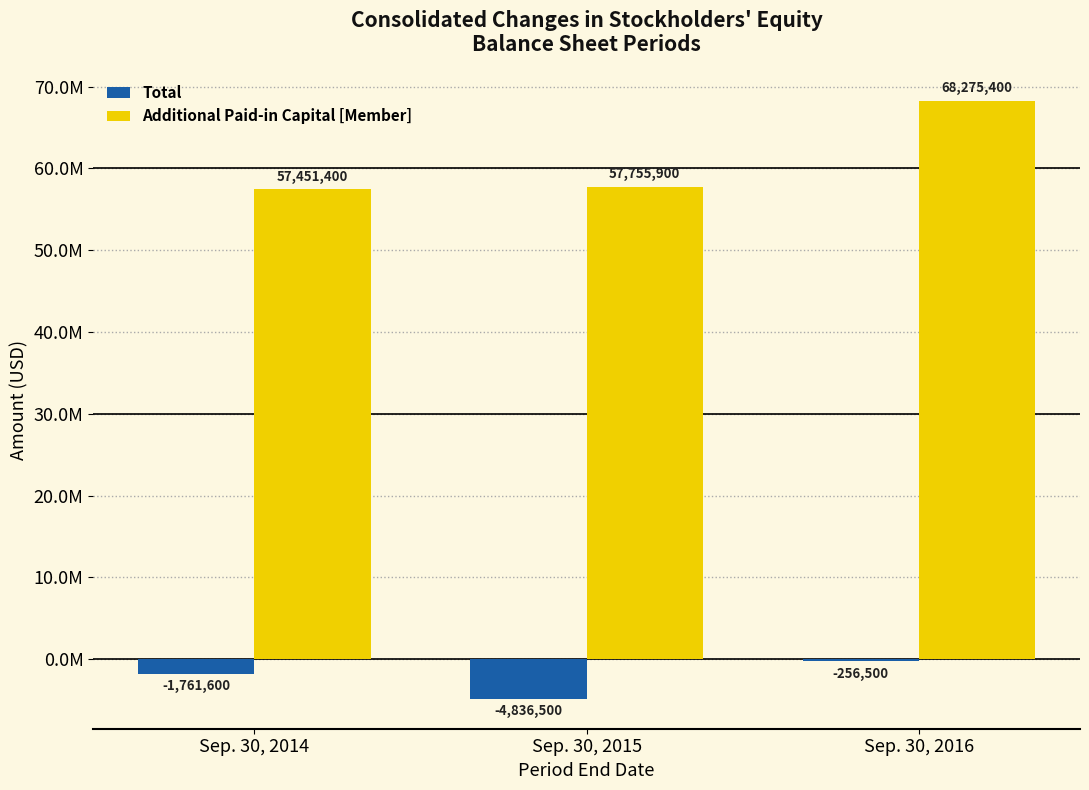

The Total series shows -432229 at Sep. 30, 2014. True or false?

False